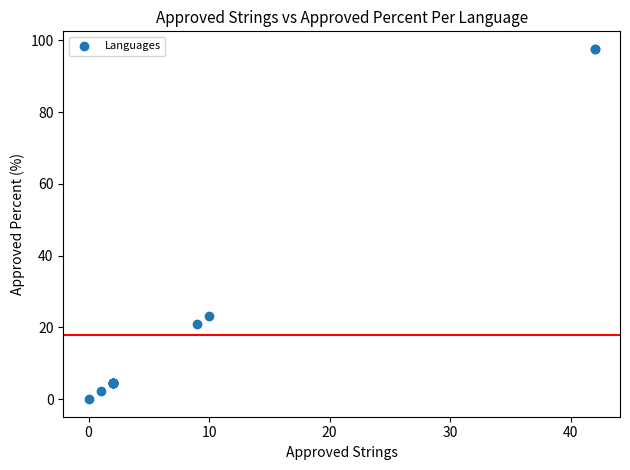

What Y value in the scatter plot is closest to 48?

23.2